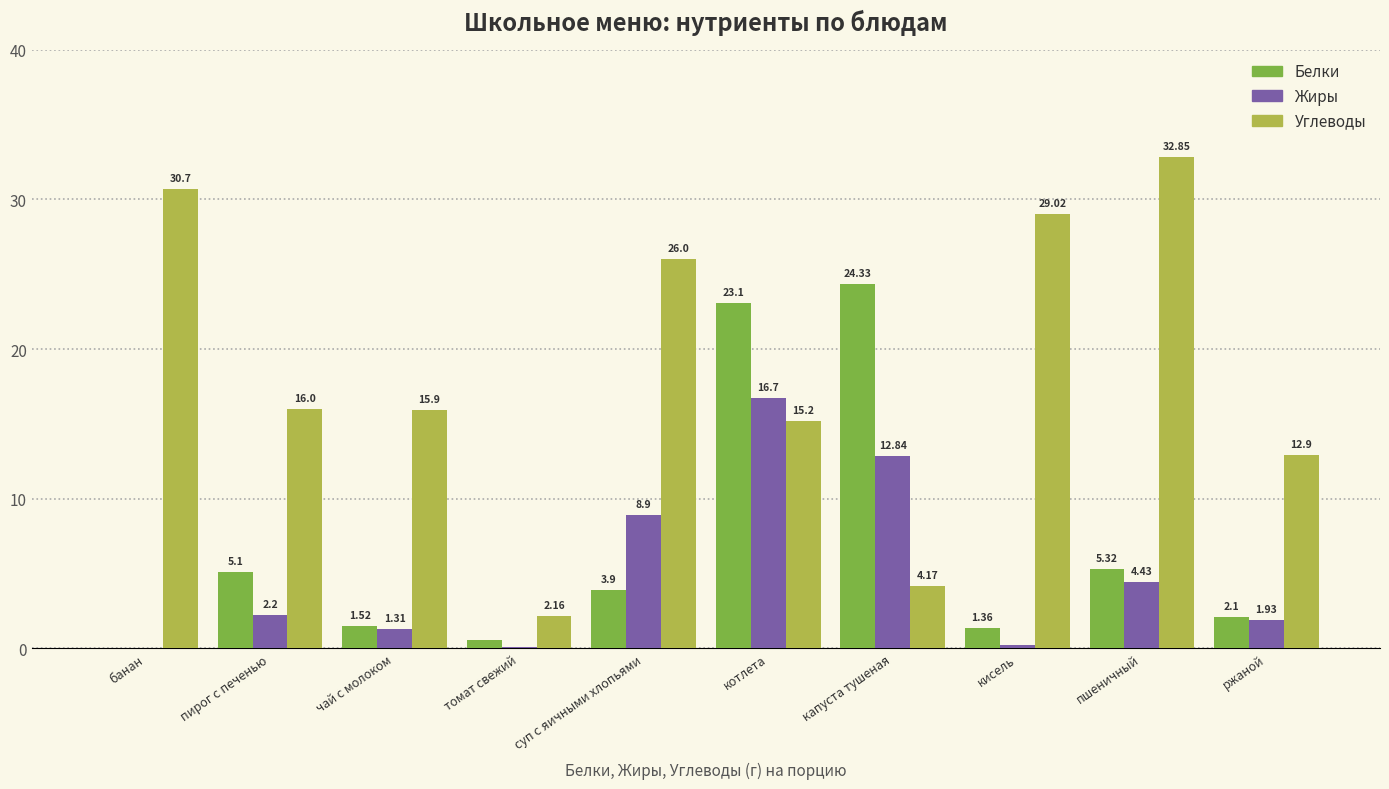

At which label does Углеводы reach its peak?

пшеничный